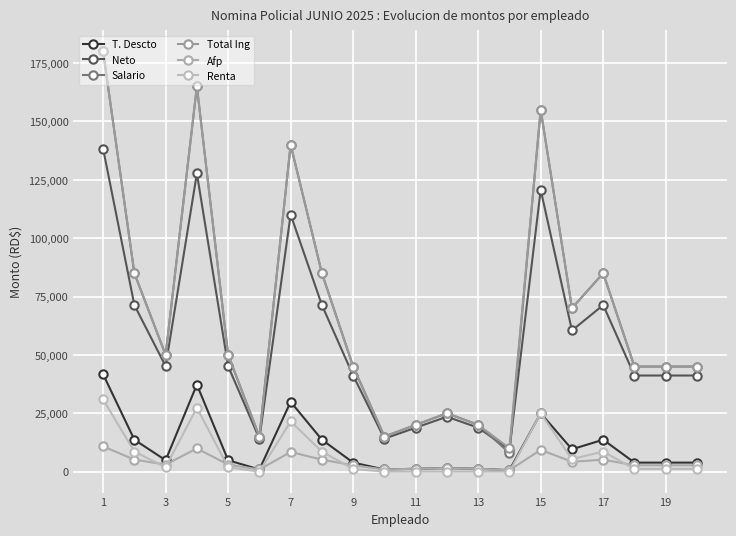

Count the number of data series in this chart.

6